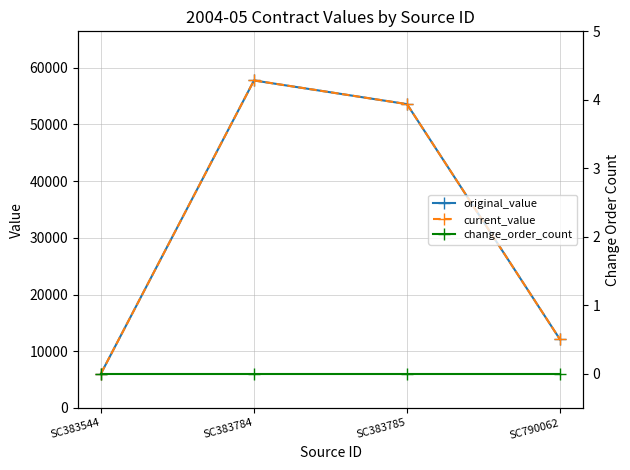

Which series has the largest total across all categories?

original_value